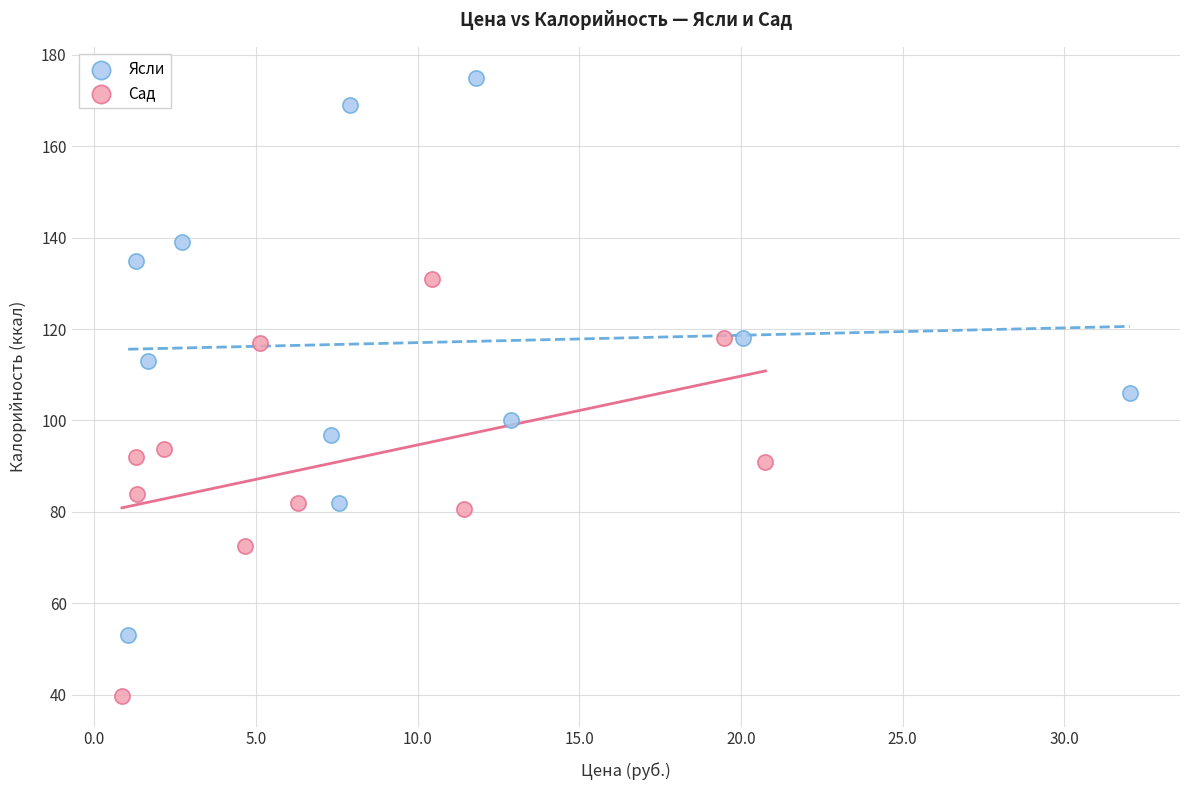

Which series reaches the maximum Y coordinate?

Ясли